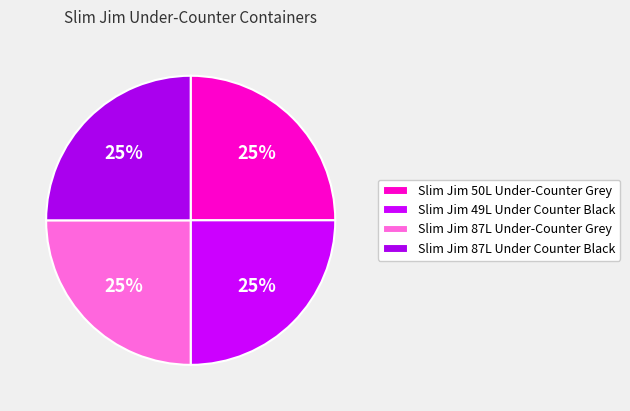

To the nearest percent, what percentage of the pie is Slim Jim 87L Under Counter Black?

25%